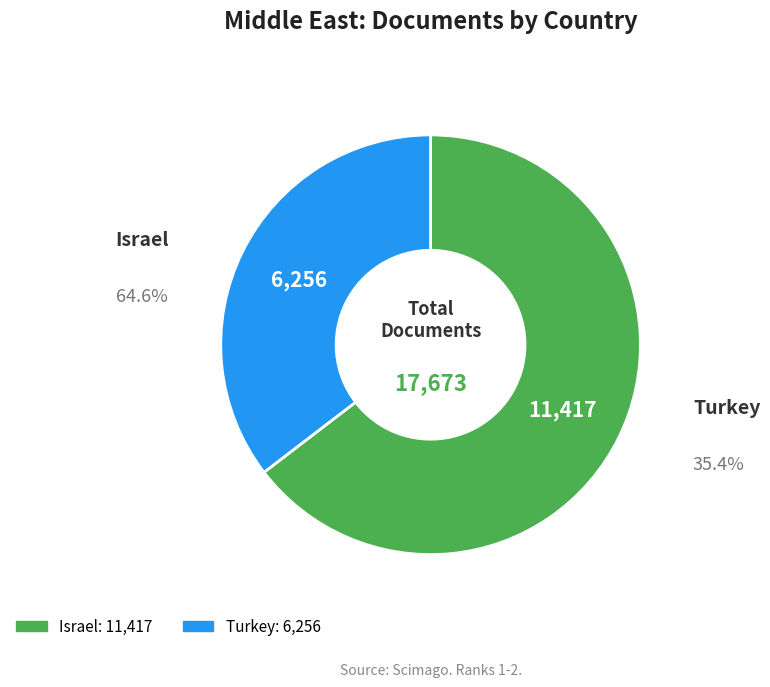

Is the sum of Israel and Turkey greater than half?

Yes